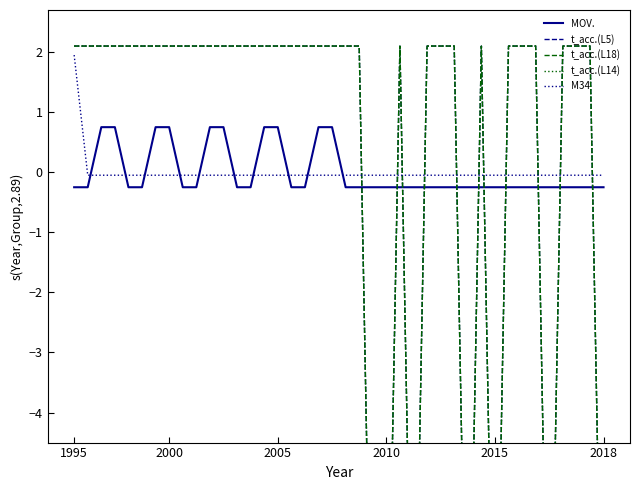

What position from the left is 18?

19